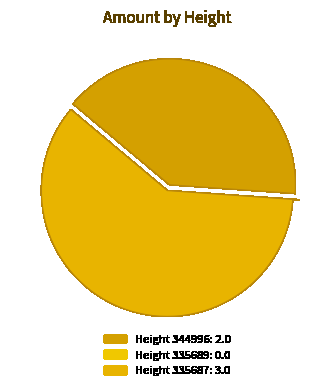

Count the number of slices in the pie.

3